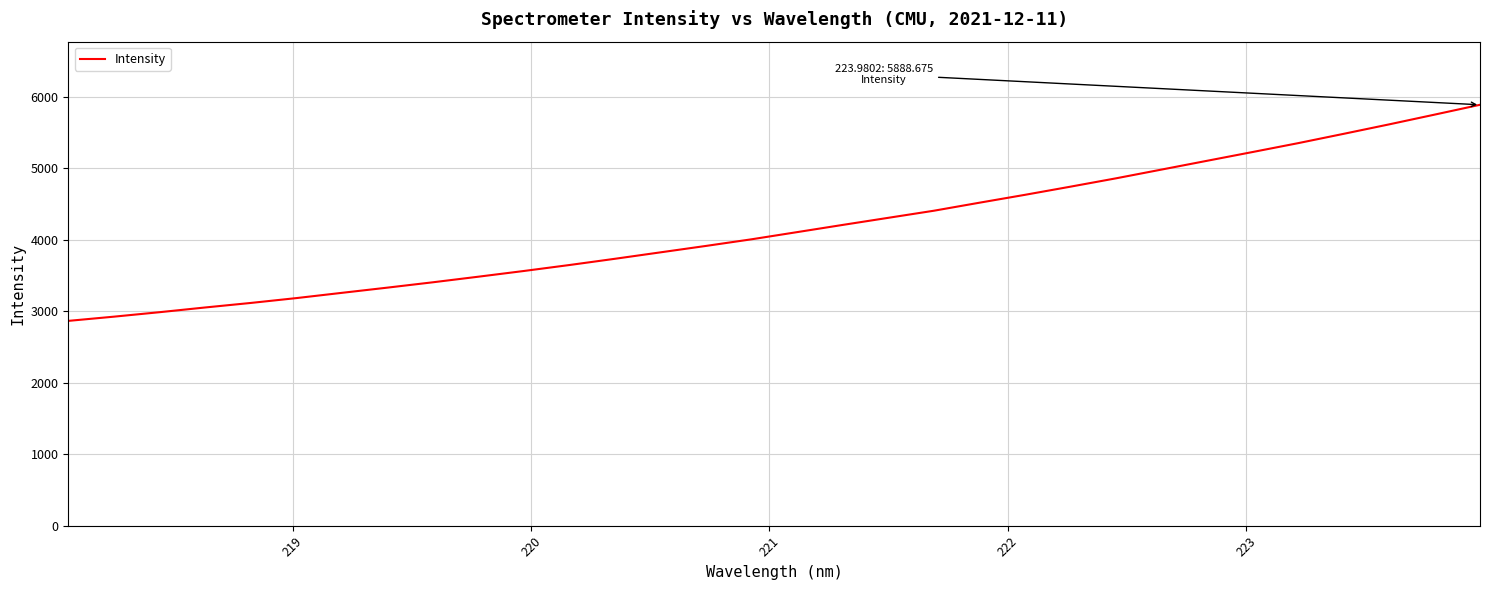

What is the maximum value shown in the chart?

5888.7